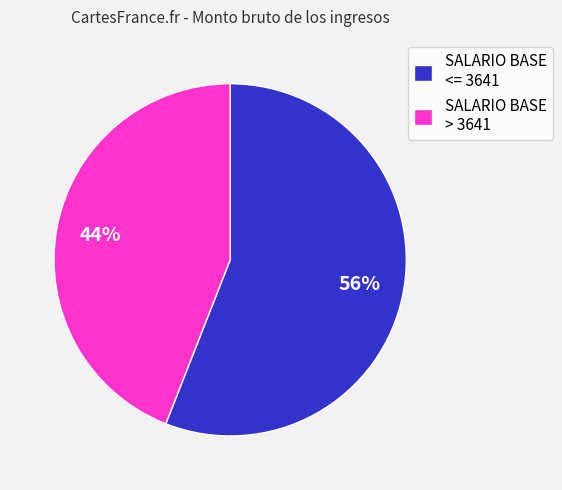

Count the number of slices in the pie.

2